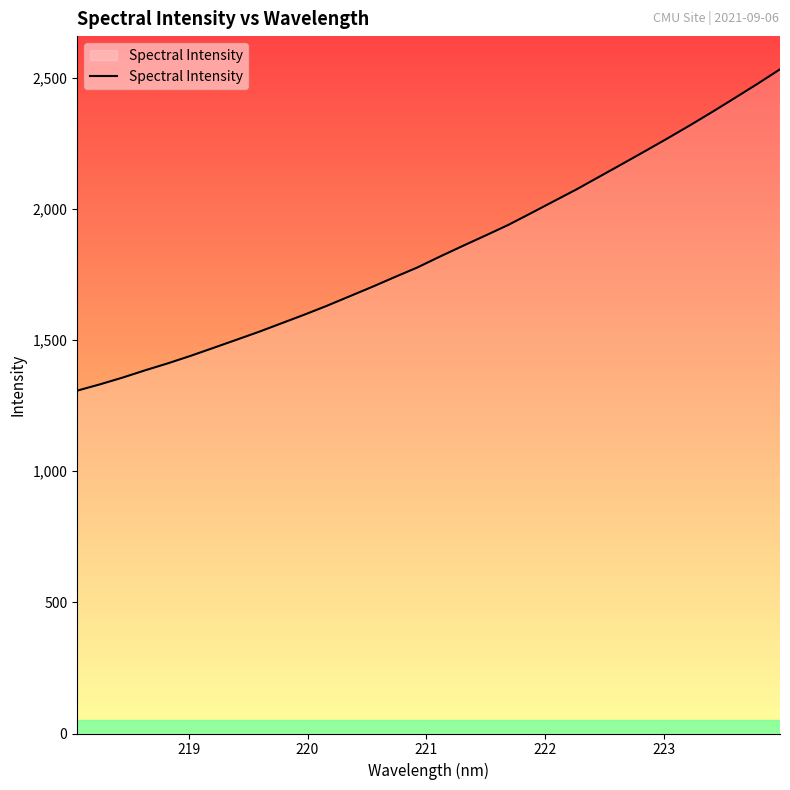

What is the greatest value displayed?

2532.6